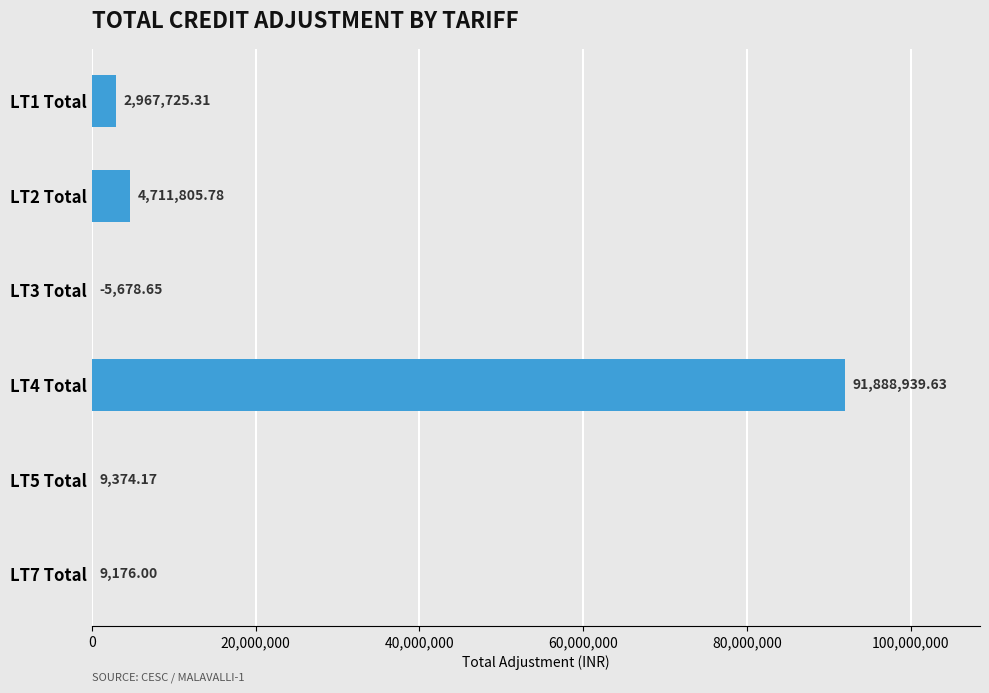

What is the sum of all values?

99581342.2